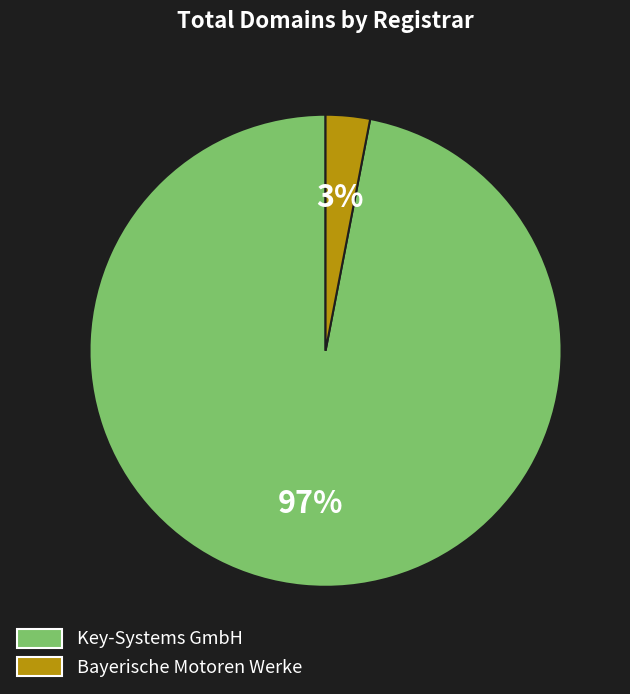

Do Key-Systems GmbH and Bayerische Motoren Werke together represent more than half of the pie?

Yes